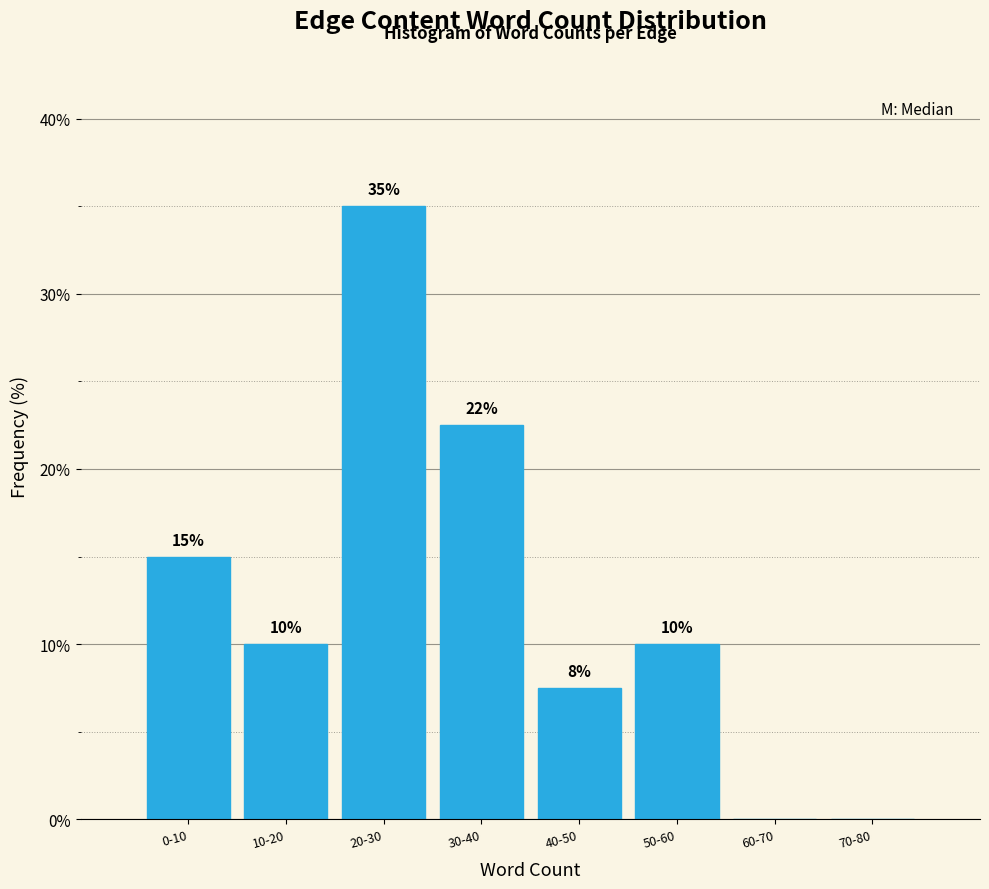

What is the sum of all values?

100.0